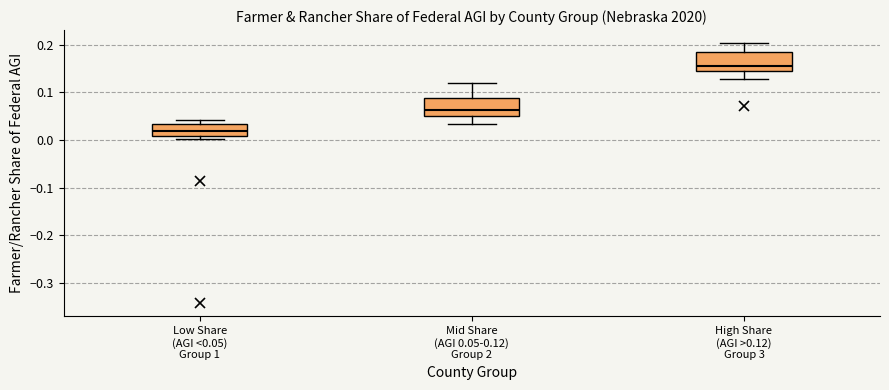

Which box's median line is the highest?

High Share (AGI >0.12) Group 3